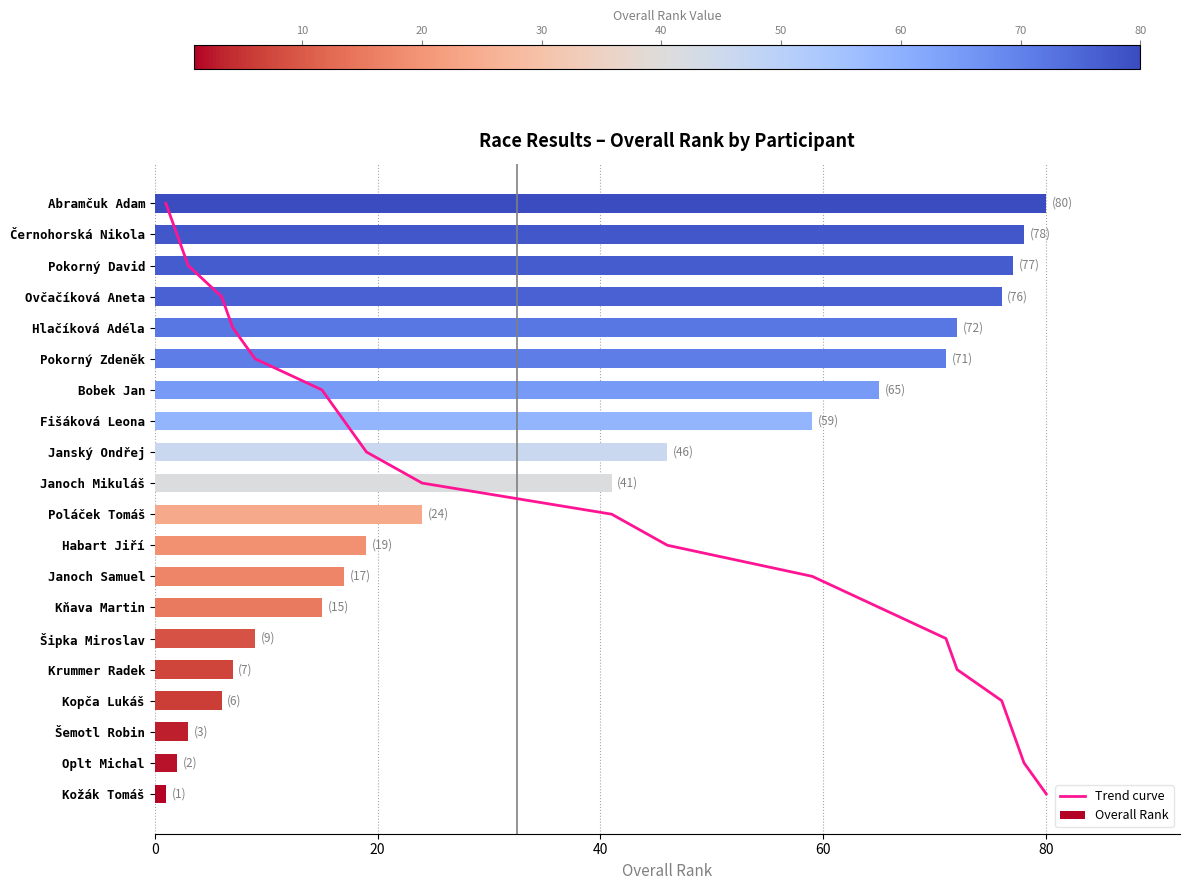

Which category has the highest value in the Overall Rank series?

Abramčuk Adam